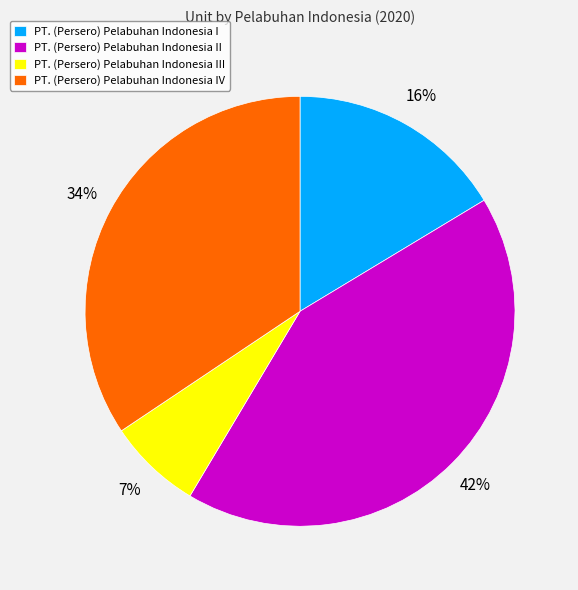

To the nearest percent, what portion does PT. (Persero) Pelabuhan Indonesia IV represent?

34%